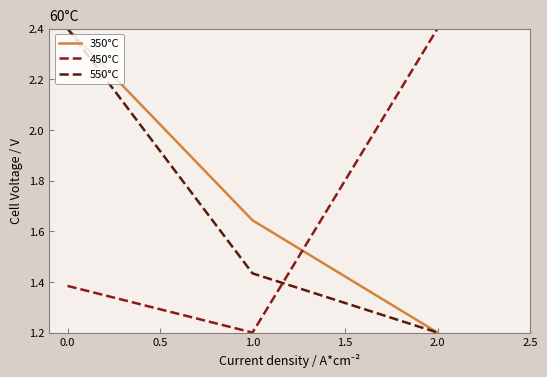

Rank the categories by 450°C value from lowest to highest.

1.0, 0.0, 2.0